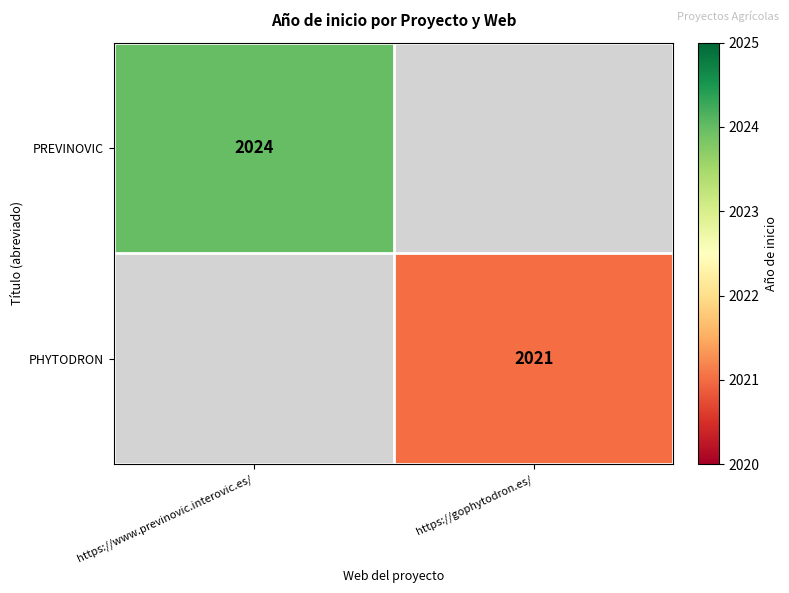

The value of PREVINOVIC at https://www.previnovic.interovic.es/ is 1173.3. True or false?

False